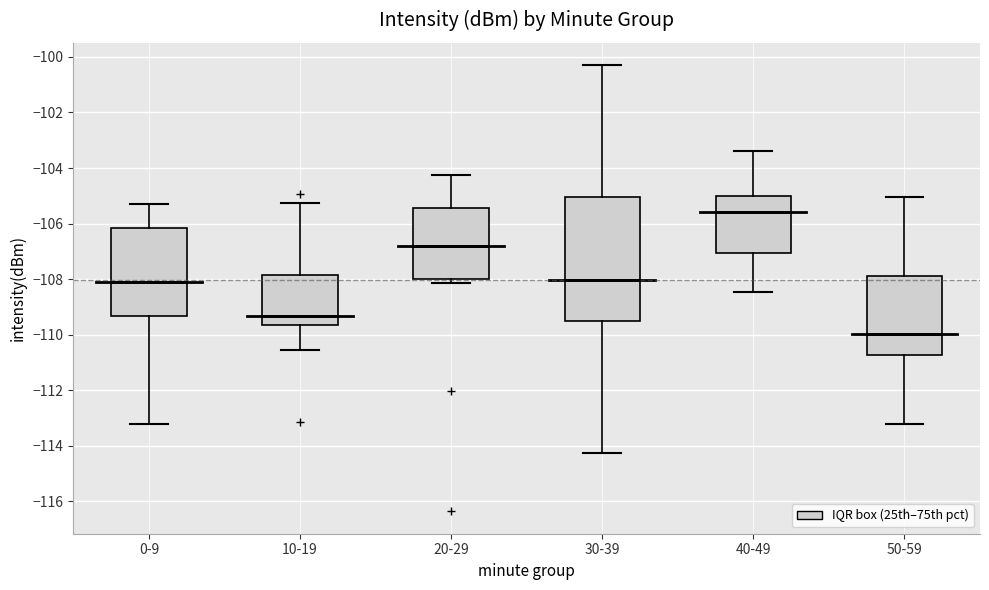

Reading left to right, read every box against the y-axis: the position of its median line, the range the box covers, and the ends of its whiskers. The values are not printed on the chart, so give them approximately, as read against the axis.

0-9: median -108.0, box -109.4 to -106.2, whiskers -113.2 to -105.4
10-19: median -109.4, box -109.6 to -107.8, whiskers -110.6 to -105.2
20-29: median -106.8, box -108.0 to -105.4, whiskers -108.2 to -104.2
30-39: median -108.0, box -109.6 to -105.0, whiskers -114.2 to -100.2
40-49: median -105.6, box -107.0 to -105.0, whiskers -108.4 to -103.4
50-59: median -110.0, box -110.8 to -107.8, whiskers -113.2 to -105.0